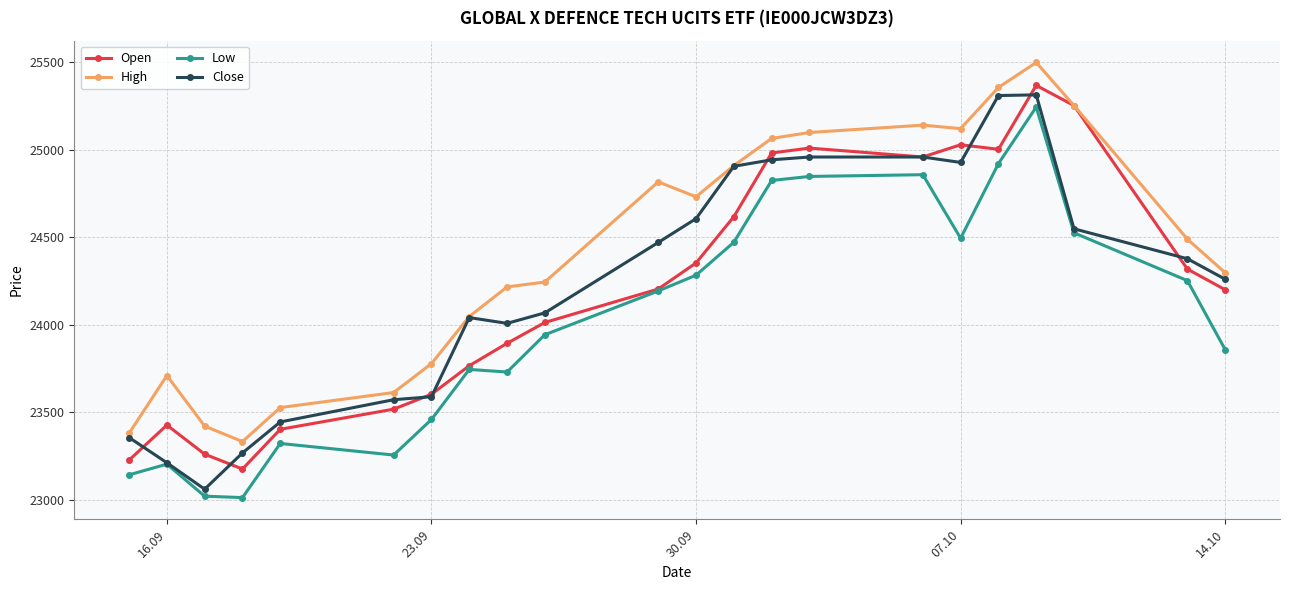

What are all the series names shown in the legend?

Open, High, Low, Close